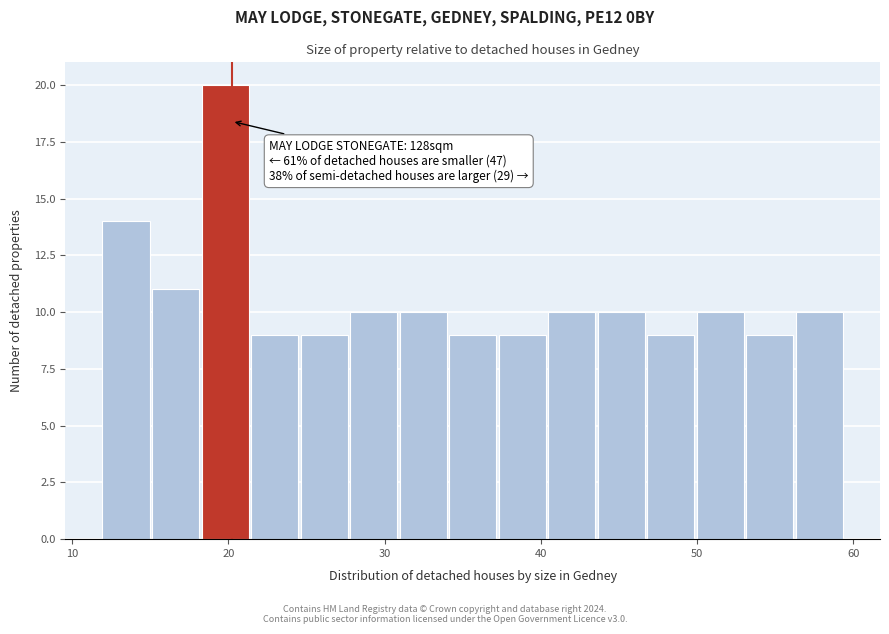

Around what value on the x-axis is the tallest bar? Give the approximate position of its centre, as read against the axis.

20